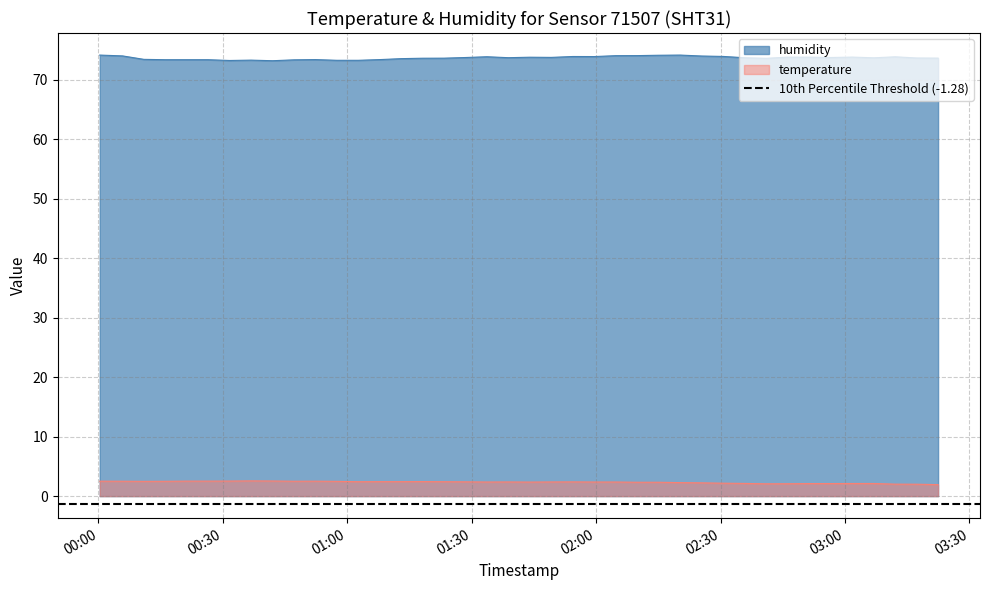

True or false: humidity and temperature cross at least once.

False